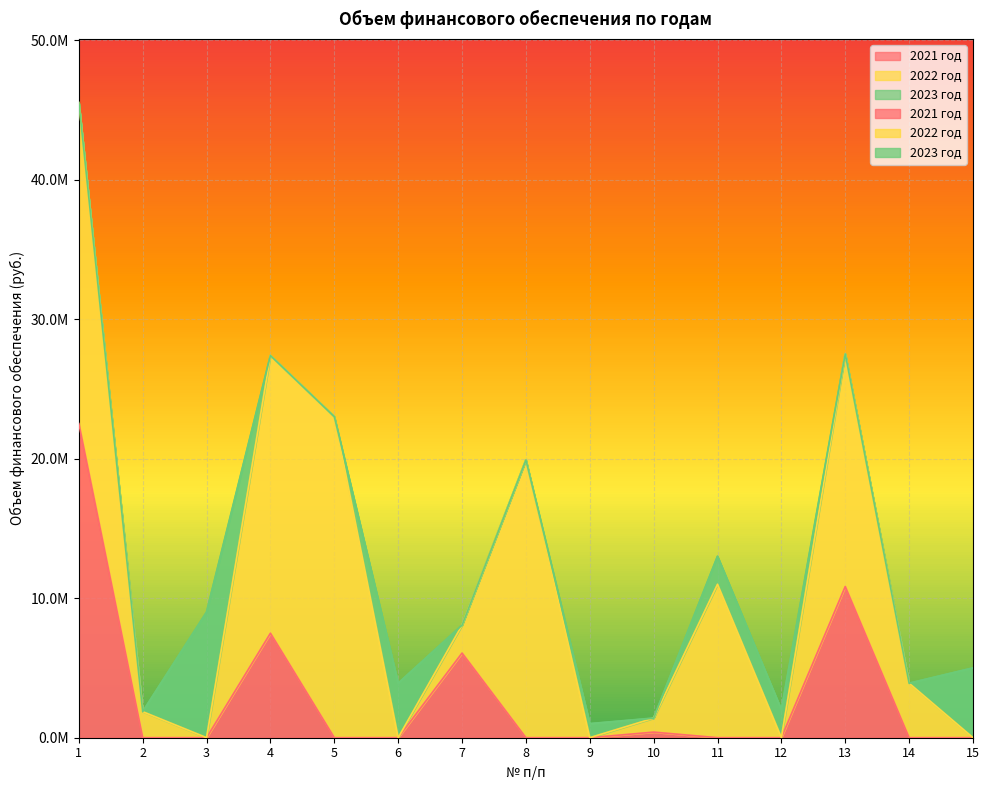

List the series in order of their overall mean, highest first.

2022 год, 2021 год, 2023 год